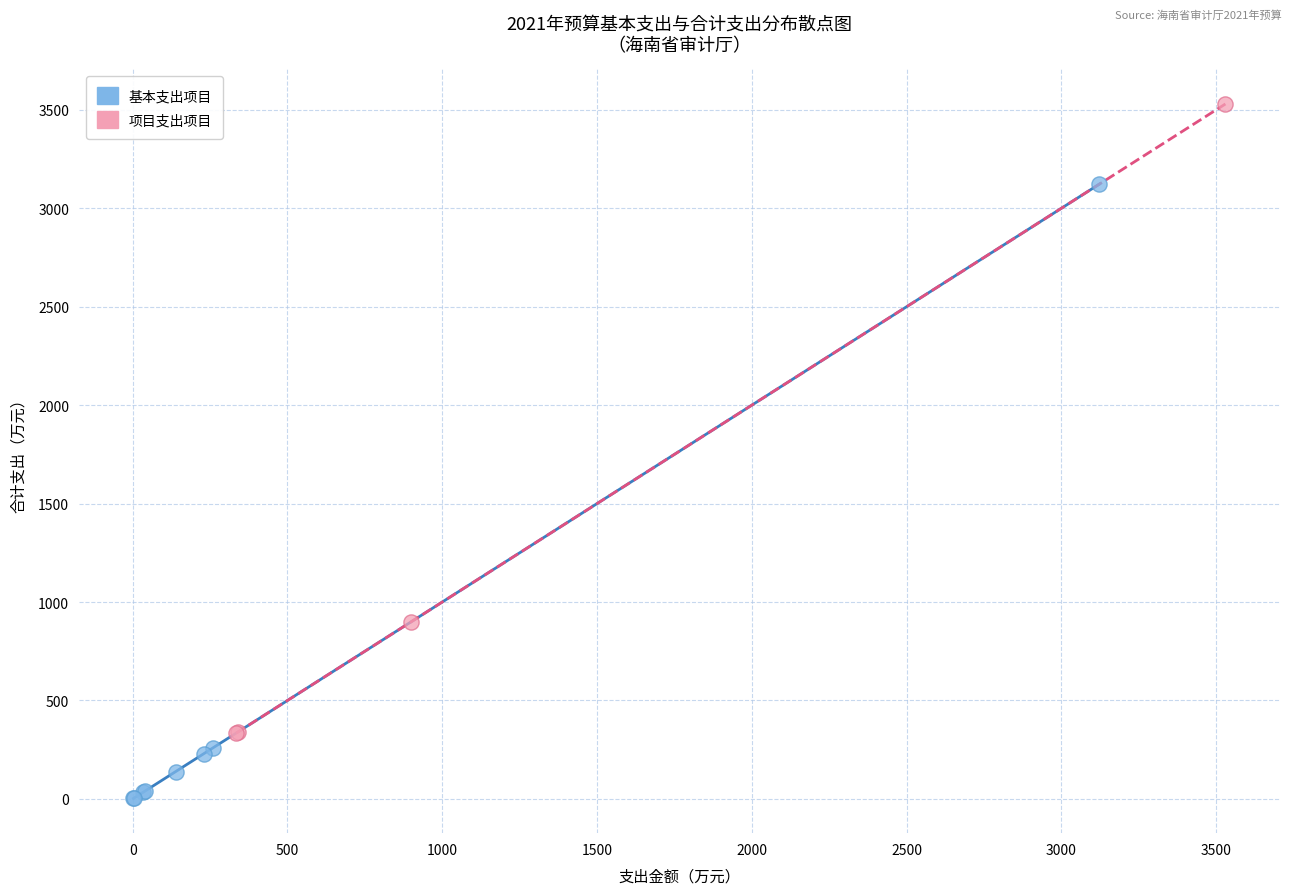

Which series has the largest Y range (max minus min)?

项目支出项目